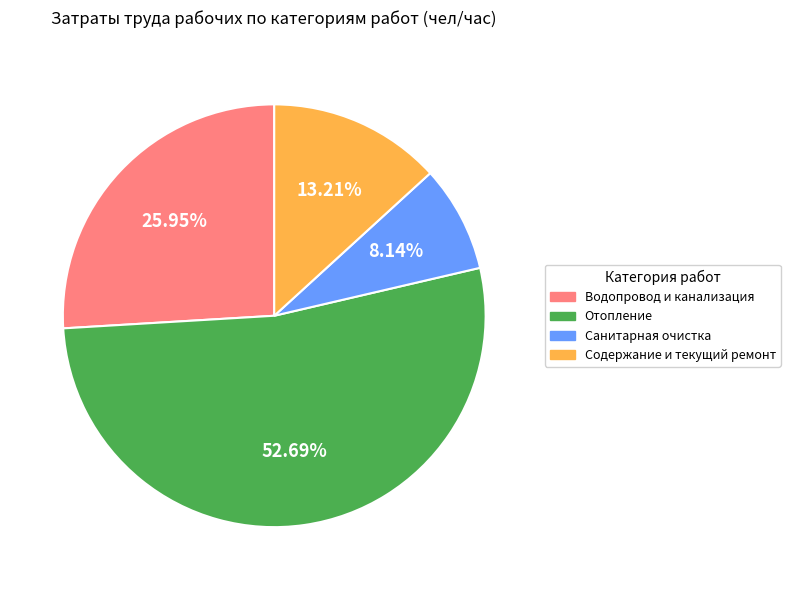

Is it true that Отопление is 64% of the pie?

False